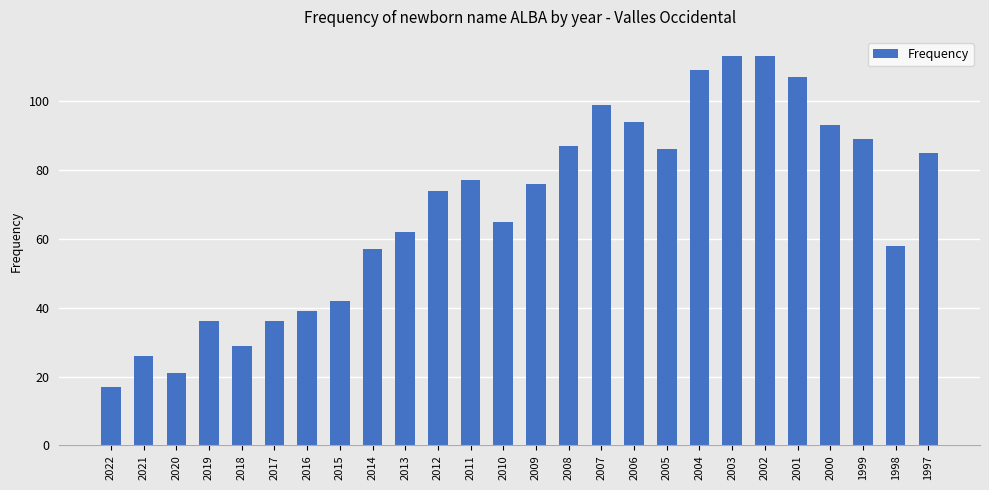

What is the smallest value displayed?

17